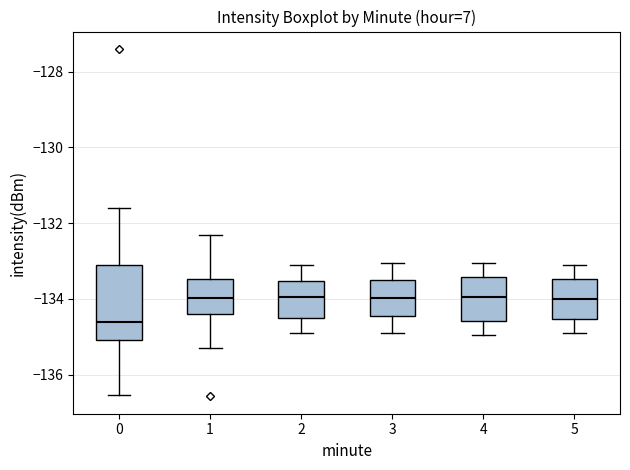

Where does the upper whisker of the box at x = 5 end on the y-axis? The values are not printed on the chart, so give them approximately, as read against the axis.

-133.0